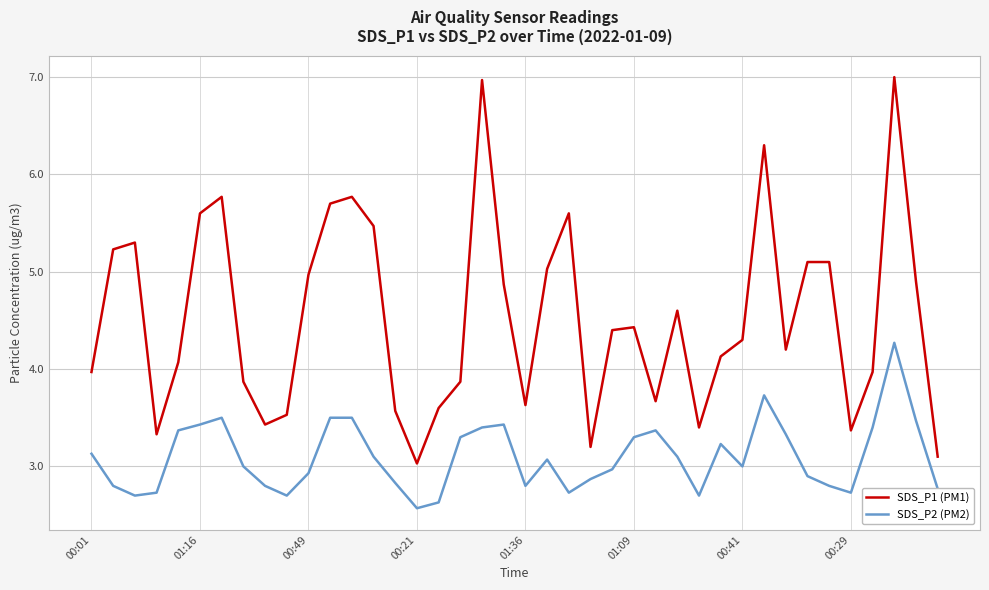

What is the difference between the maximum and minimum values in the SDS_P2 (PM2) series?

1.7